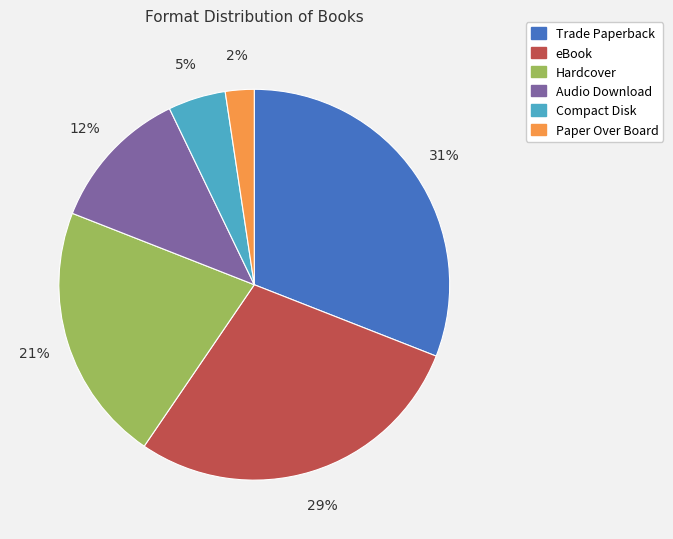

To the nearest percent, what is the average slice percentage?

17%